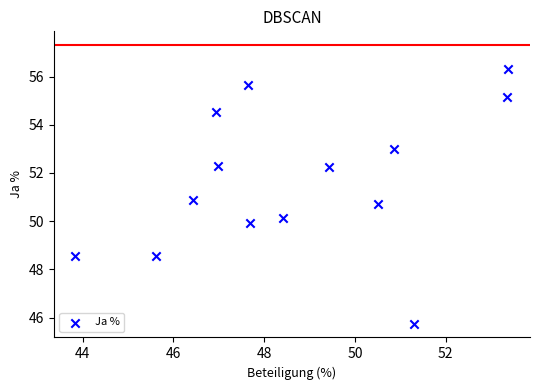

What is the range of X values (max minus min)?

9.5